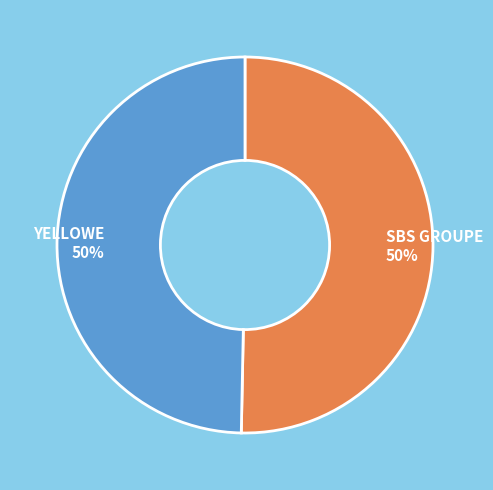

To the nearest percent, what is the combined percentage of SBS GROUPE 50% and YELLOWE 50%?

100%